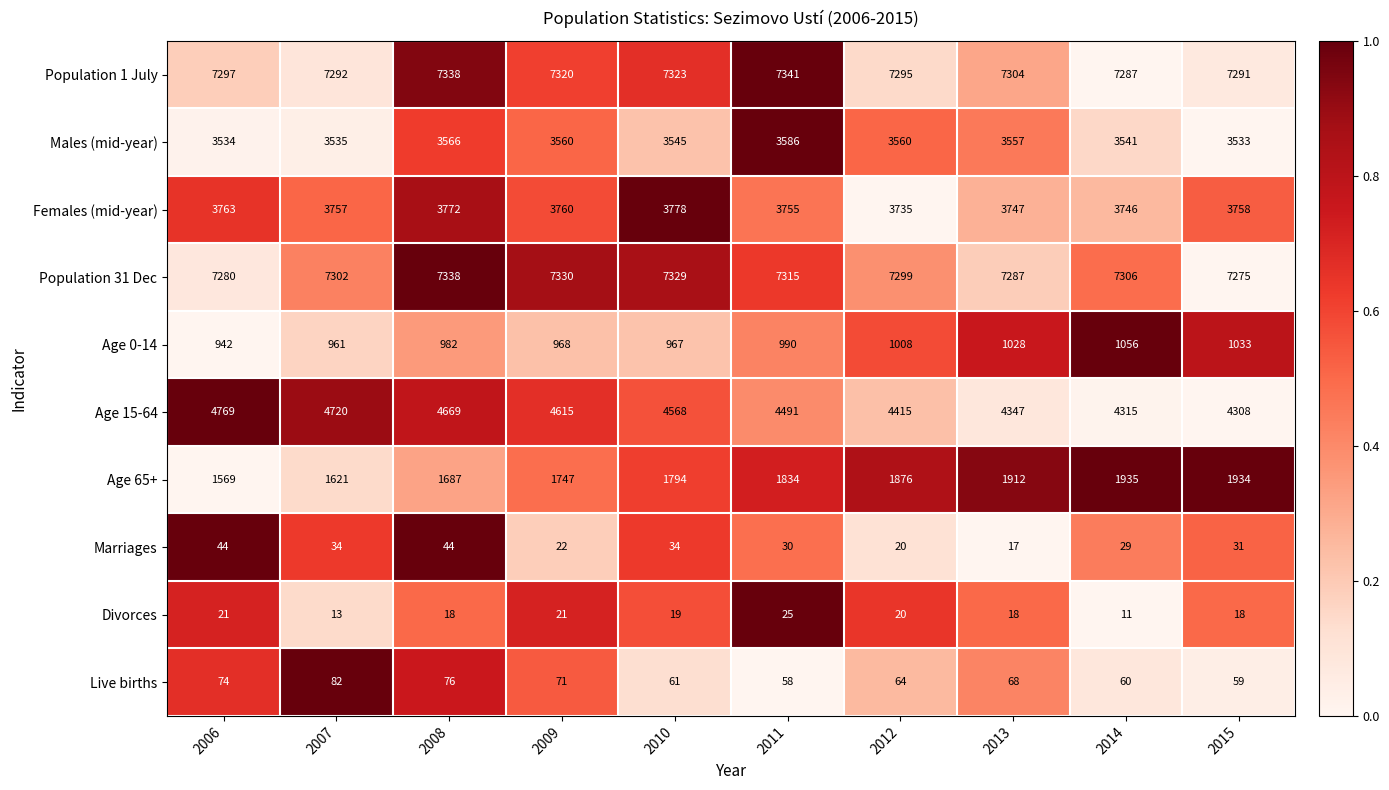

Where is Age 65+ nearest to the value 1752?

2009